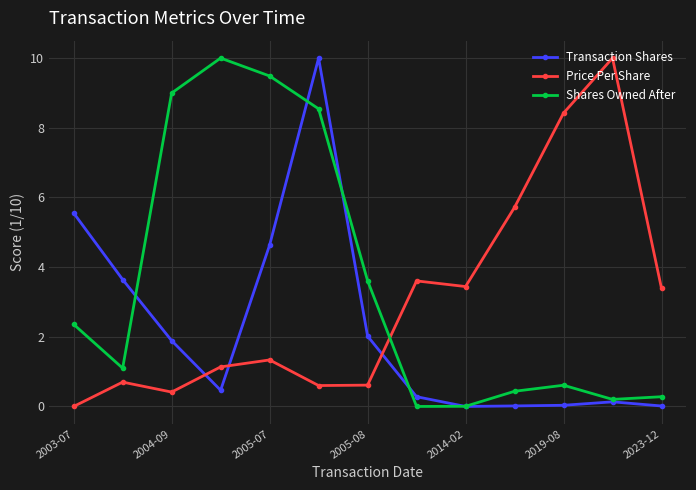

Rank the series by their average value, from highest to lowest.

Shares Owned After, Price Per Share, Transaction Shares